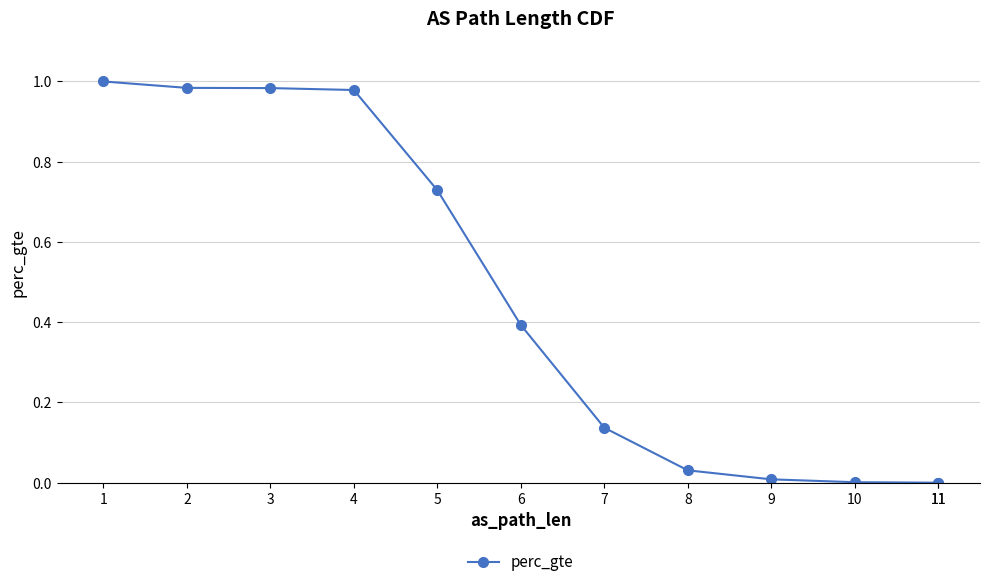

What is the change in value from 1 to 11?

-1.0